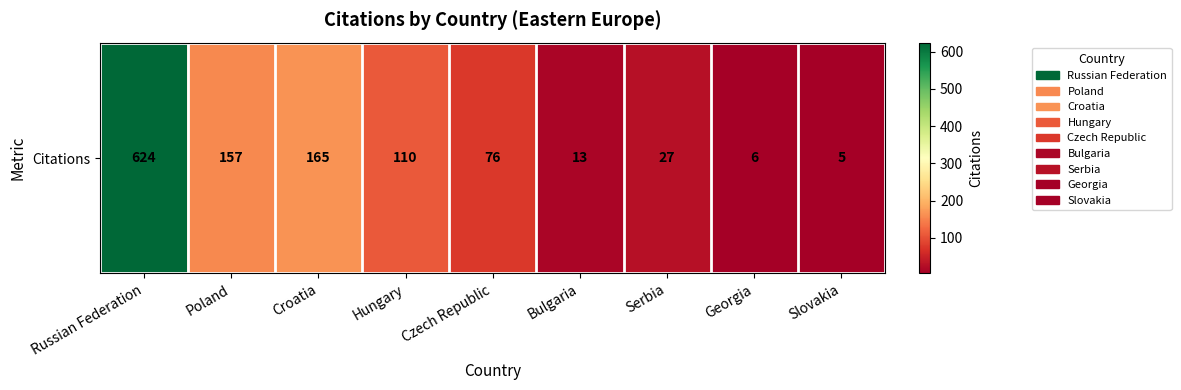

True or false: the data shows 27 at Serbia.

True